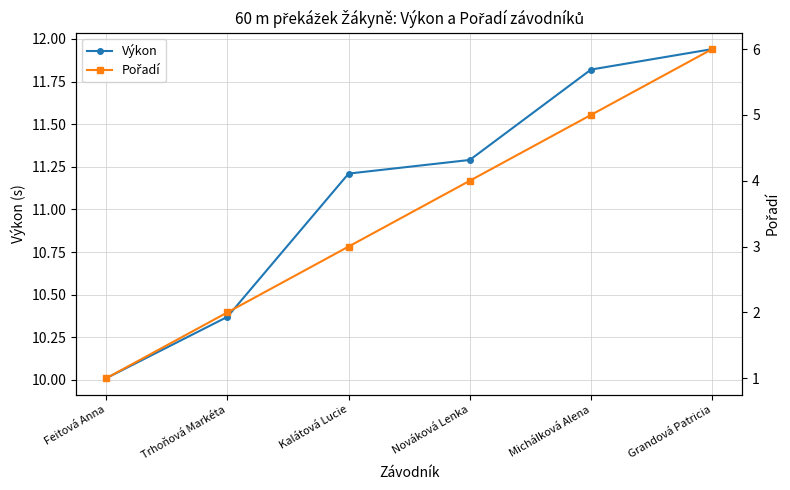

Which has a higher value, Nováková Lenka or Trhoňová Markéta?

Nováková Lenka